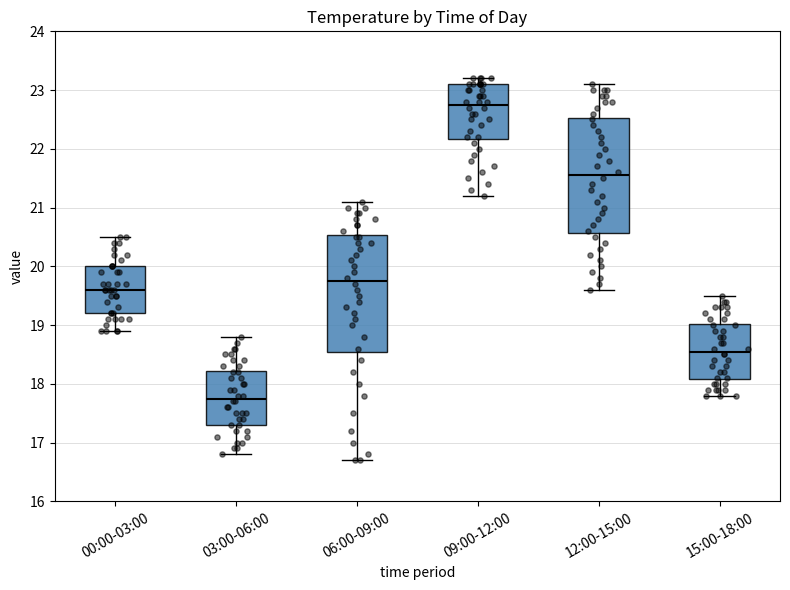

Reading left to right, read every box against the y-axis: the position of its median line, the range the box covers, and the ends of its whiskers. The values are not printed on the chart, so give them approximately, as read against the axis.

00:00-03:00: median 19.6, box 19.2 to 20.0, whiskers 18.9 to 20.5
03:00-06:00: median 17.8, box 17.3 to 18.2, whiskers 16.8 to 18.8
06:00-09:00: median 19.8, box 18.6 to 20.5, whiskers 16.7 to 21.1
09:00-12:00: median 22.8, box 22.2 to 23.1, whiskers 21.2 to 23.2
12:00-15:00: median 21.6, box 20.6 to 22.5, whiskers 19.6 to 23.1
15:00-18:00: median 18.6, box 18.1 to 19.0, whiskers 17.8 to 19.5